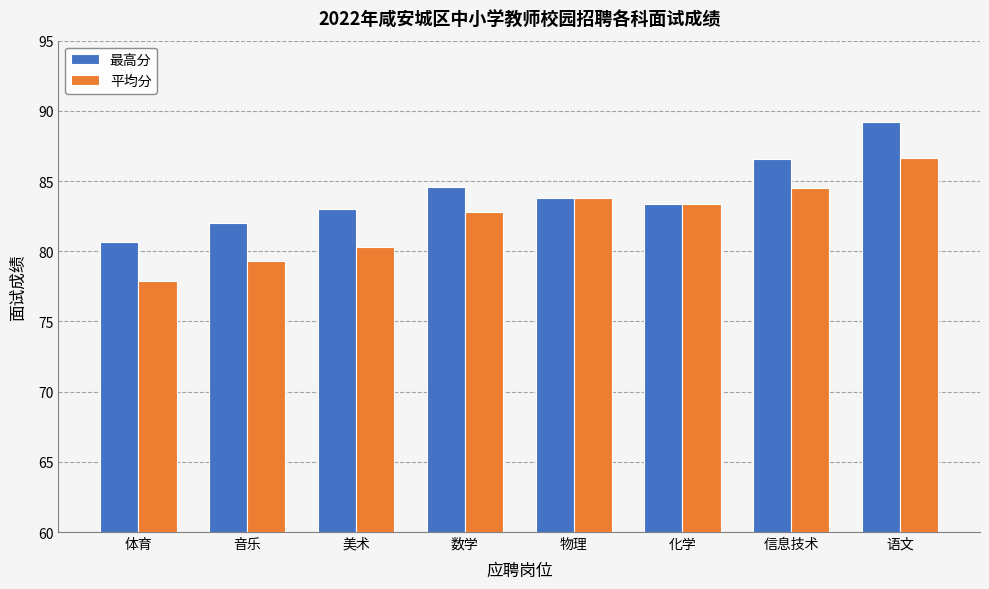

Reading right to left, list all the values displayed in this chart.

最高分: 89.2	86.6	83.4	83.8	84.6	83.0	82.0	80.7
平均分: 86.6	84.5	83.4	83.8	82.8	80.3	79.3	77.9